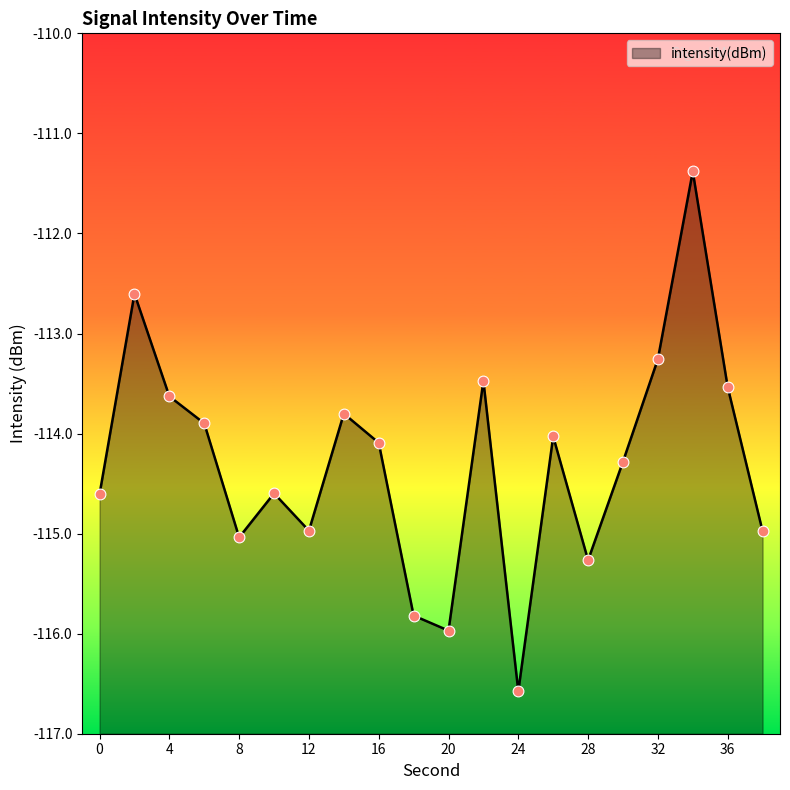

Which has a higher value, 14 or 20?

14